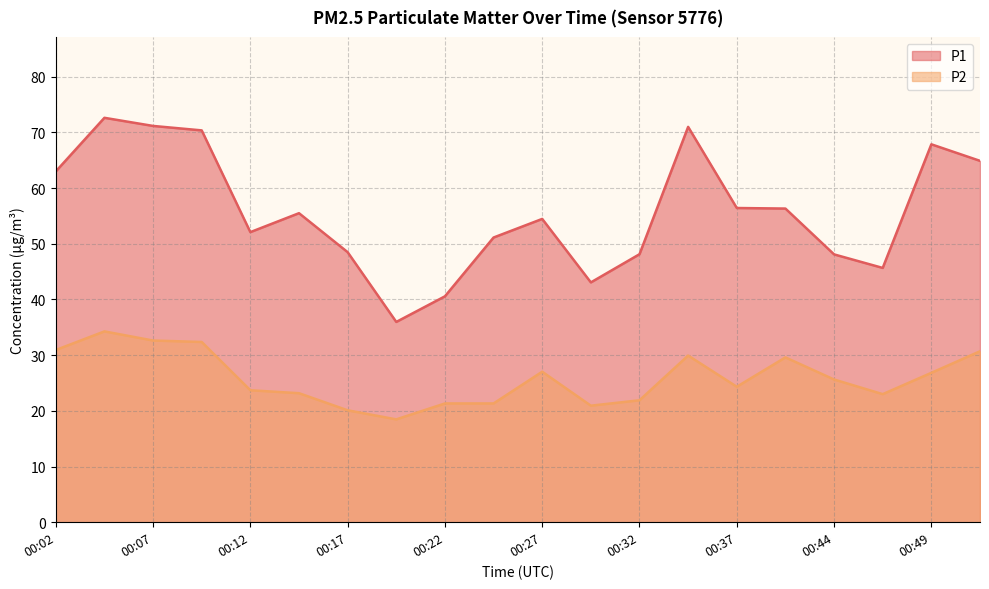

True or false: P2 has a value of 15.5 at 00:07.

False